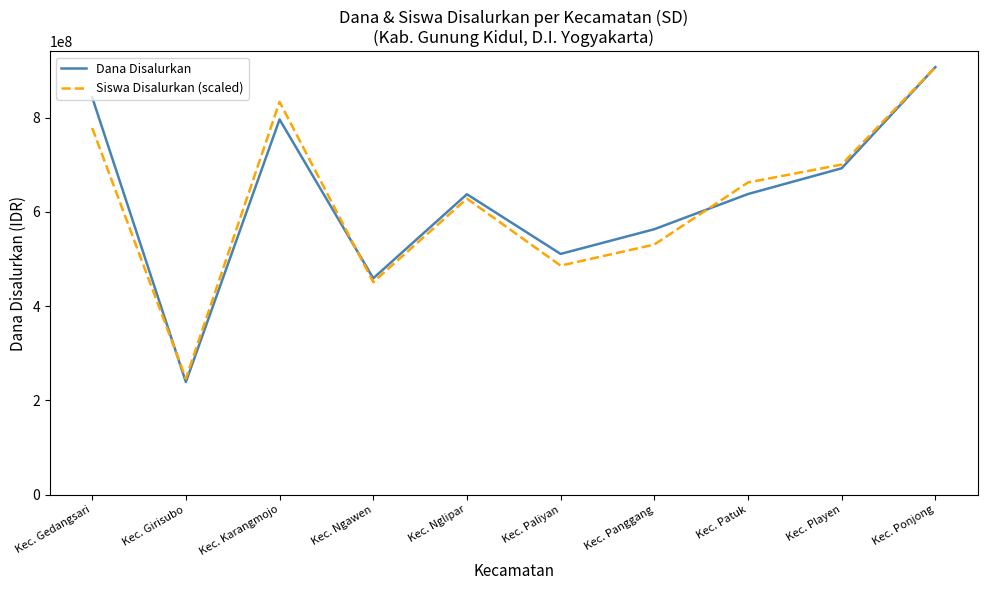

Does the chart have visible grid lines?

No